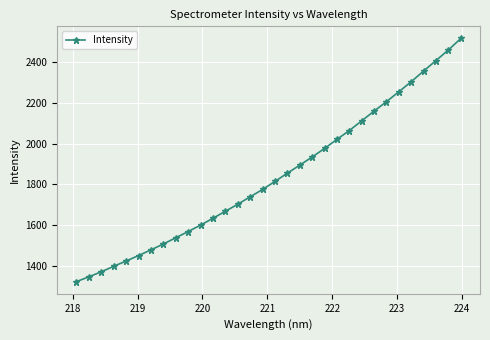

What is the value of the 29th point from the left?

2357.6